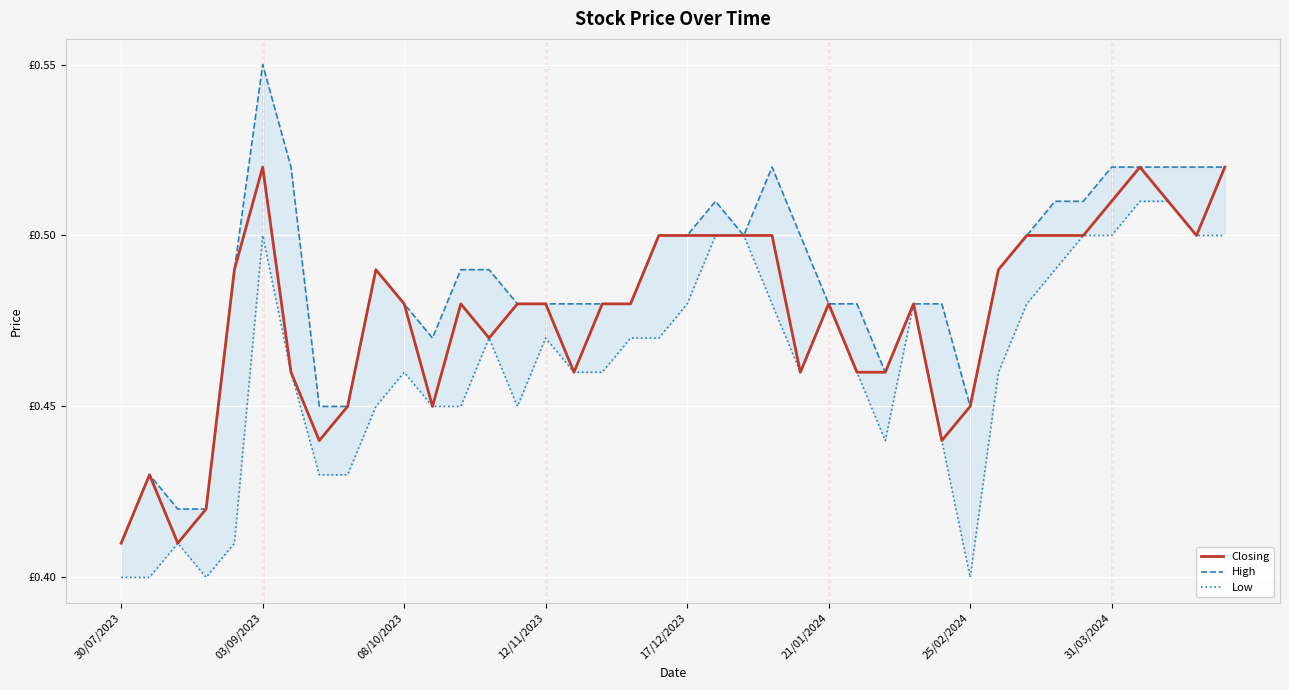

What is the difference between the second highest and second lowest values in the Low series?

0.1